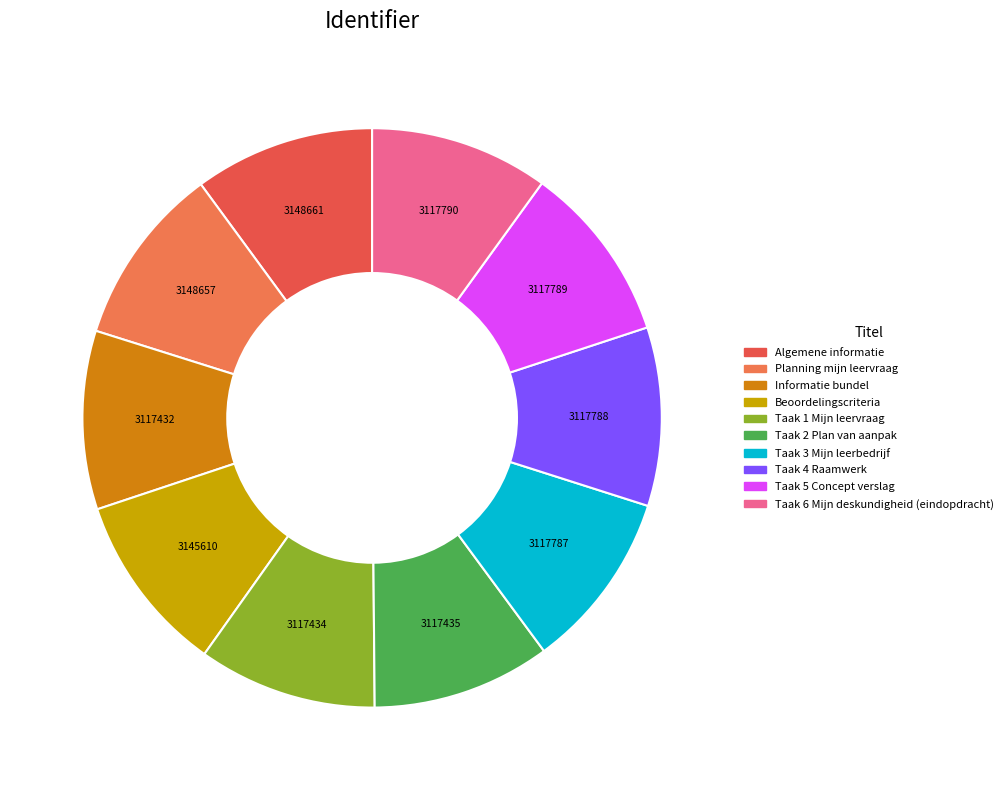

The Algemene informatie slice represents 5% of the pie. True or false?

False